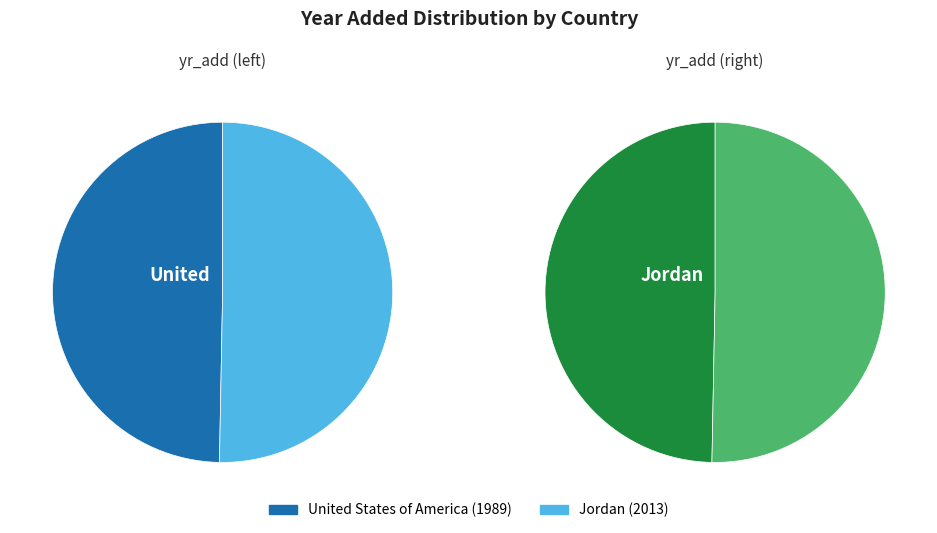

What percentage is the Jordan slice, to the nearest percent?

50%